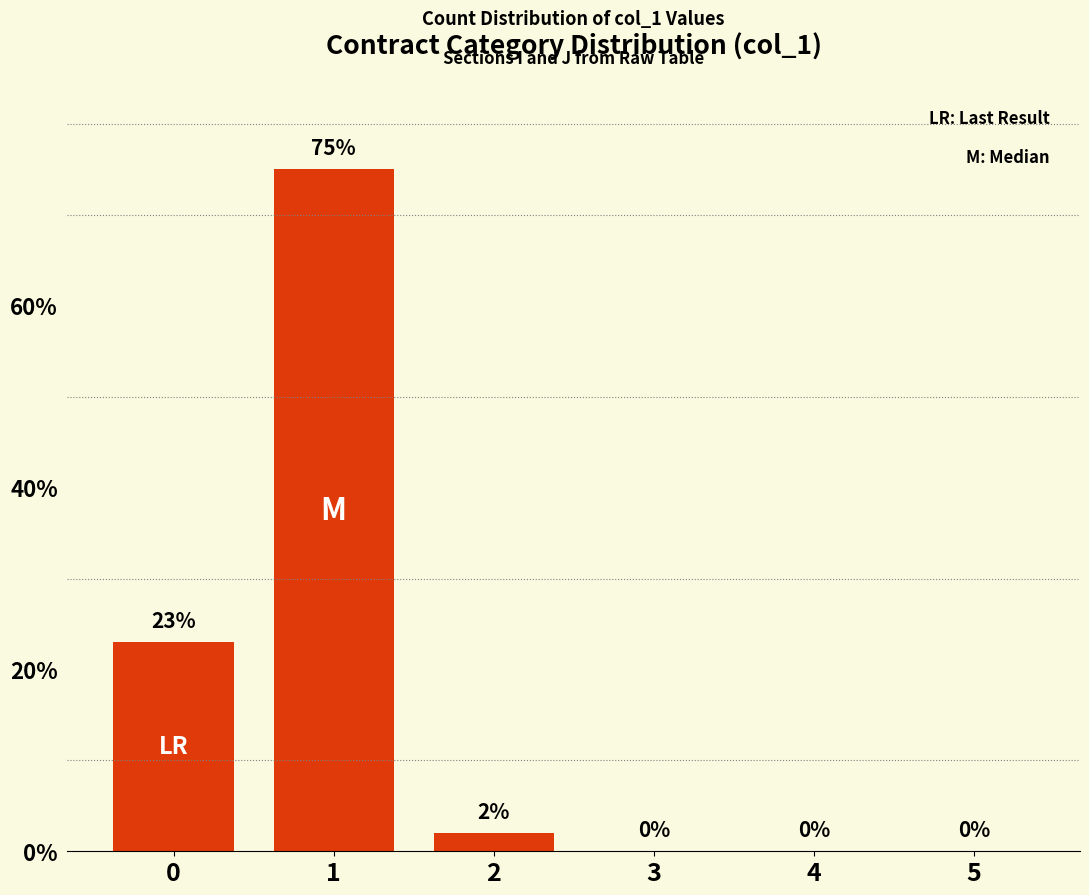

What is the sum of the values at 1 and 2?

77